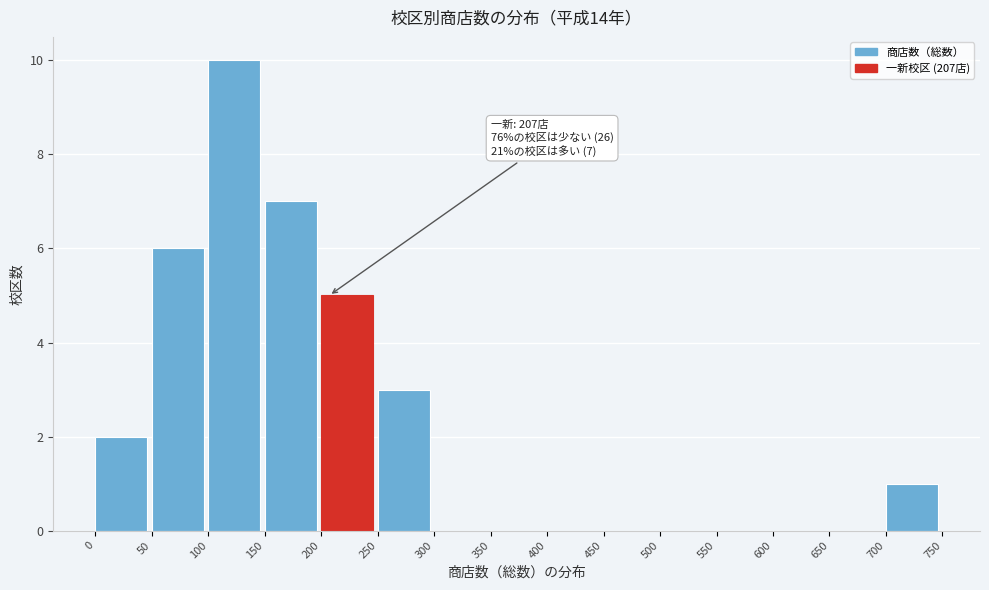

Which range on the x-axis has the tallest bar?

100 to 150